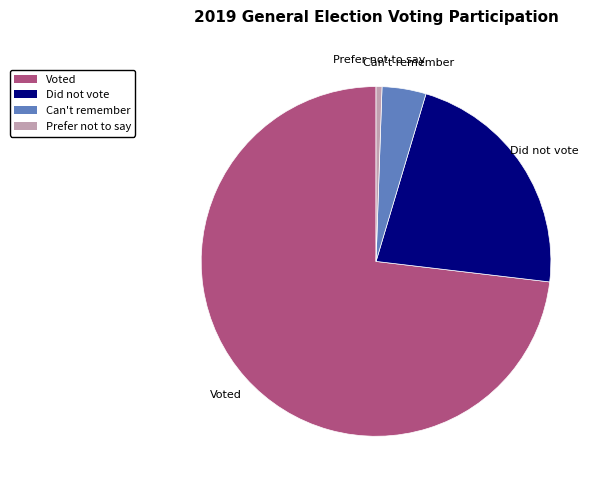

Which category has the smallest portion of the pie?

Prefer not to say